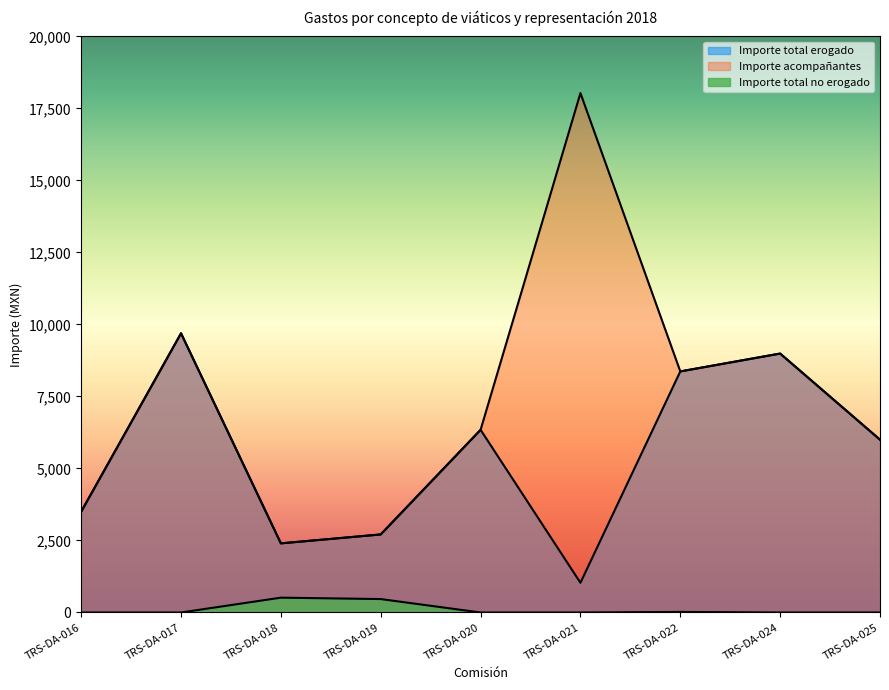

Does the chart have visible grid lines?

No